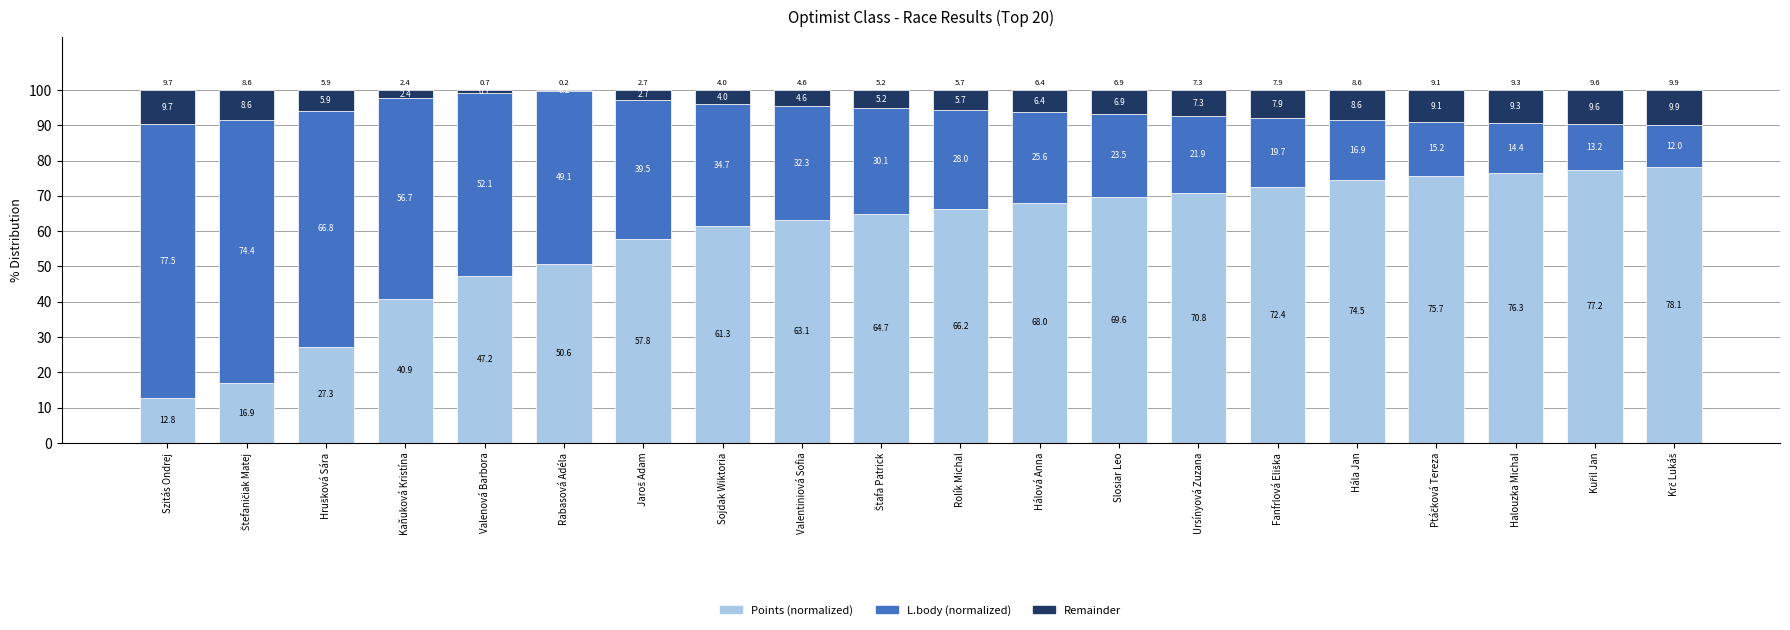

What is the total value across all series at Ursínyová Zuzana?

100.0